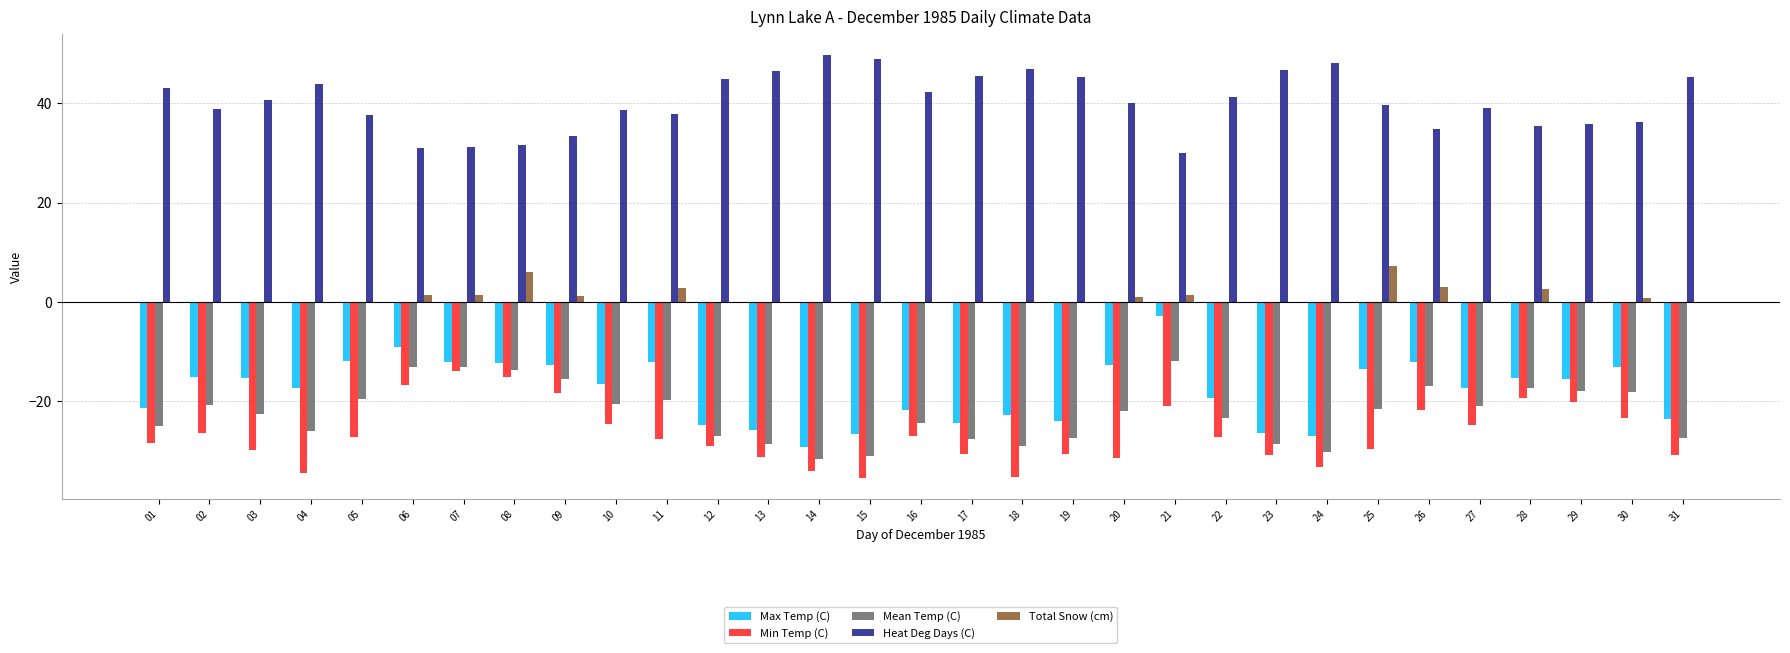

Does the chart contain stacked bars?

No